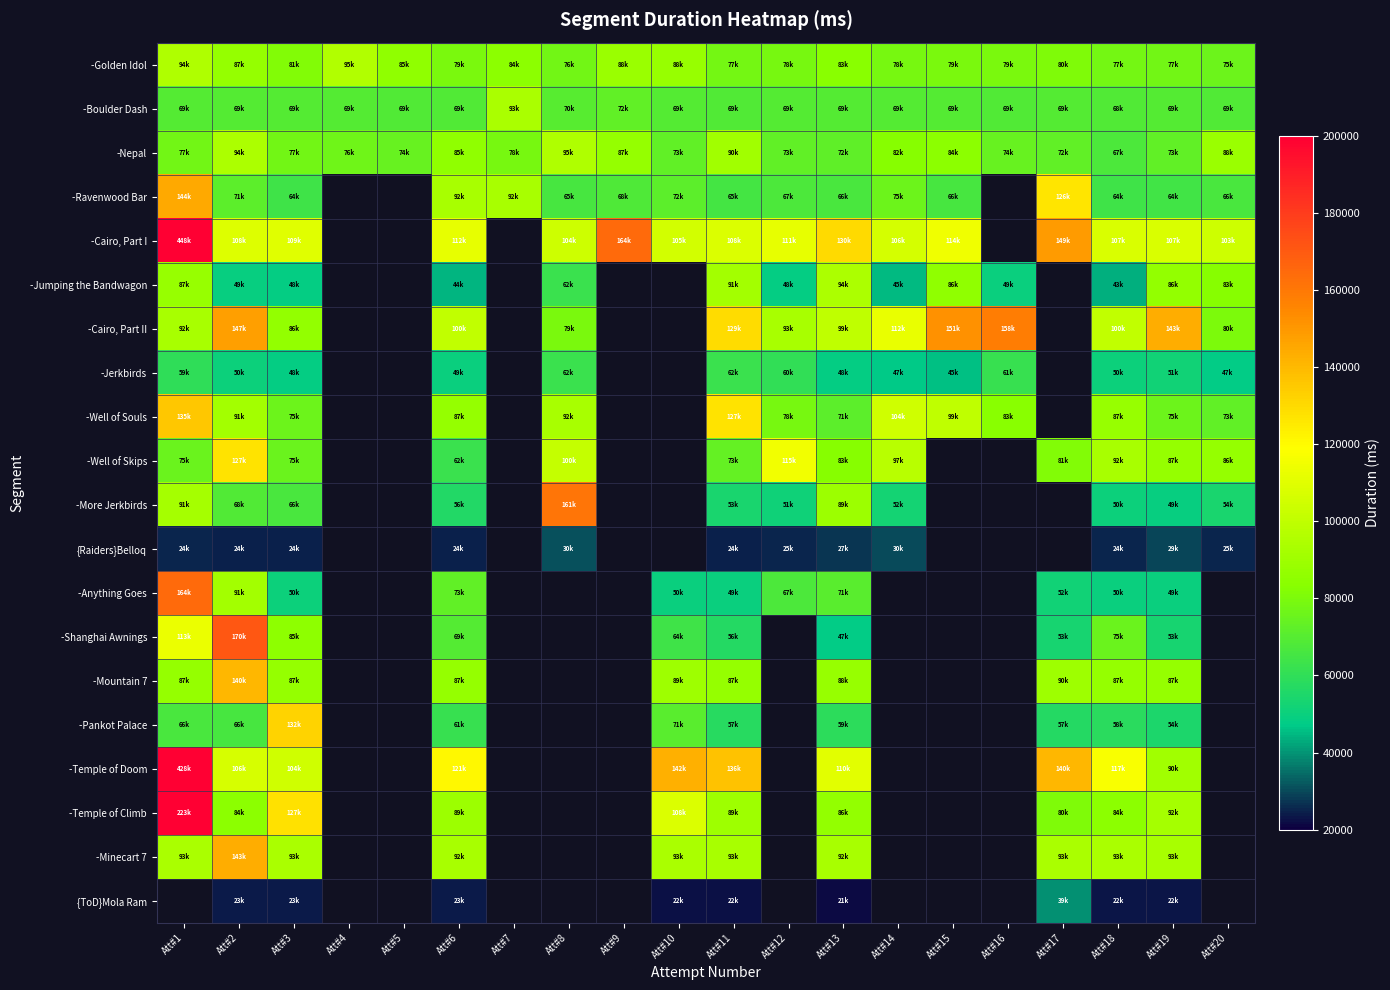

True or false: -Nepal has a value of 88335.0 at Att#20.

True